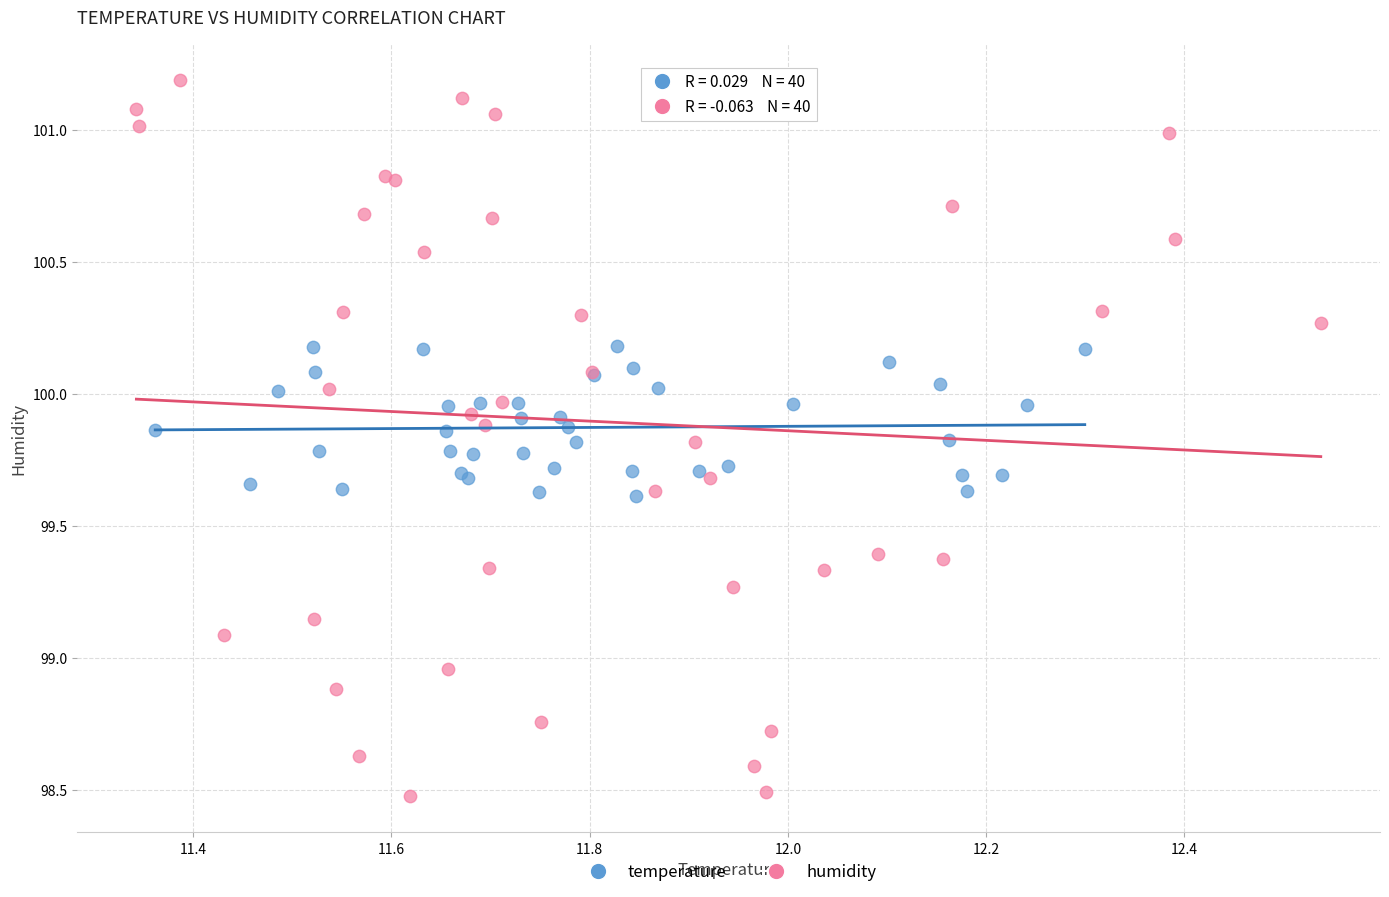

Which series reaches the minimum Y coordinate?

humidity